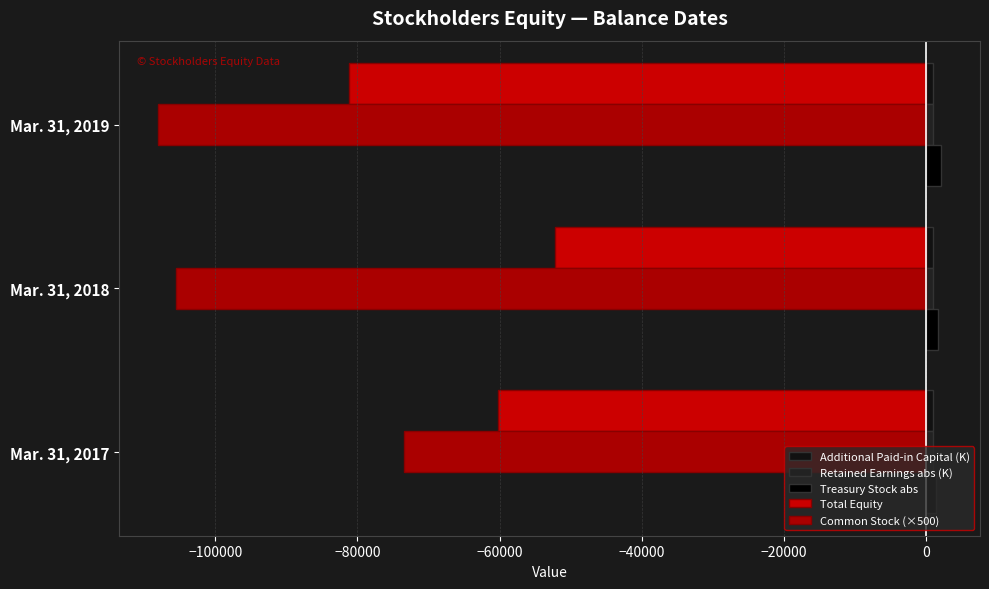

List the series in order of their peak value, lowest first.

Common Stock (×500), Total Equity, Retained Earnings abs (K), Additional Paid-in Capital (K), Treasury Stock abs